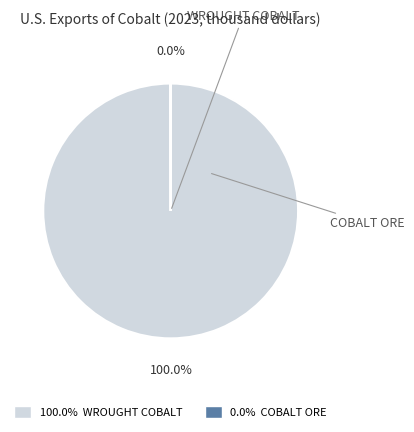

Does any single category account for the majority?

Yes